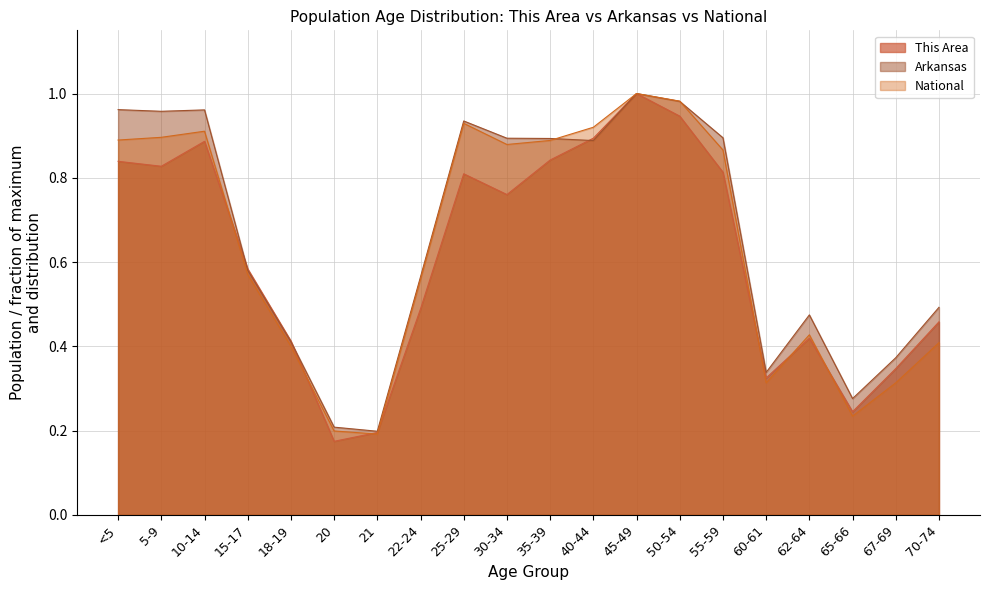

Reading right to left, what are all the values shown in this chart?

This Area: 0.5	0.3	0.2	0.4	0.3	0.8	0.9	1.0	0.9	0.8	0.8	0.8	0.5	0.2	0.2	0.4	0.6	0.9	0.8	0.8
Arkansas: 0.5	0.4	0.3	0.5	0.3	0.9	1.0	1.0	0.9	0.9	0.9	0.9	0.6	0.2	0.2	0.4	0.6	1.0	1.0	1.0
National: 0.4	0.3	0.2	0.4	0.3	0.9	1.0	1.0	0.9	0.9	0.9	0.9	0.6	0.2	0.2	0.4	0.6	0.9	0.9	0.9